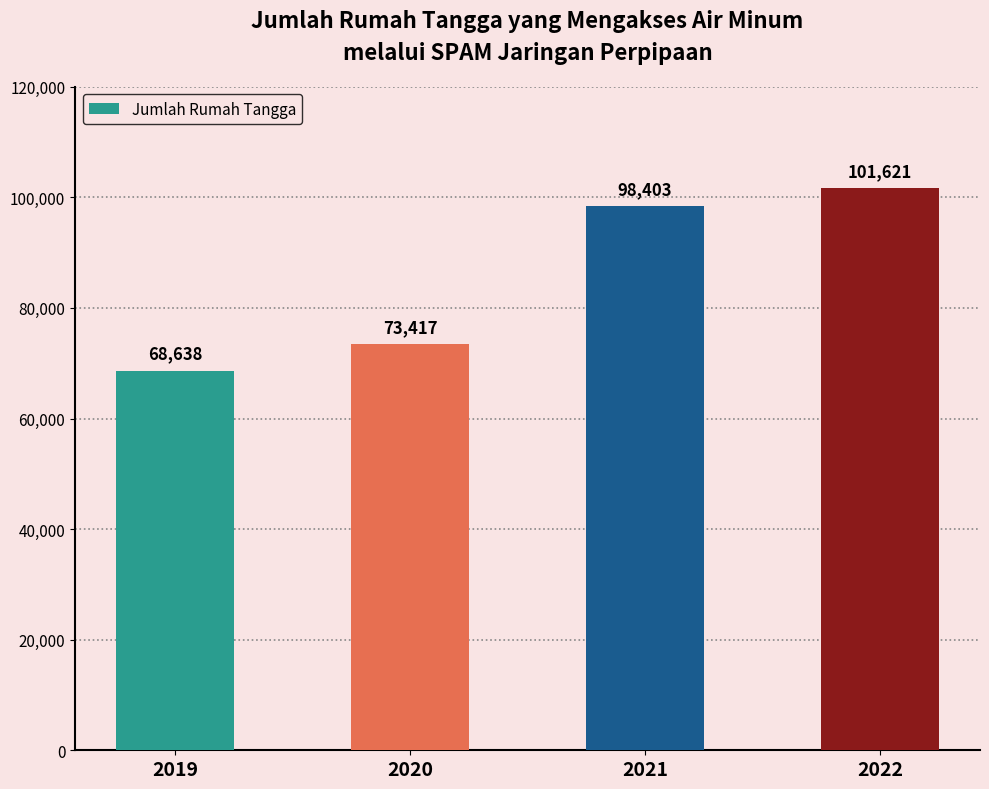

Rank the categories by value from highest to lowest.

2022, 2021, 2020, 2019